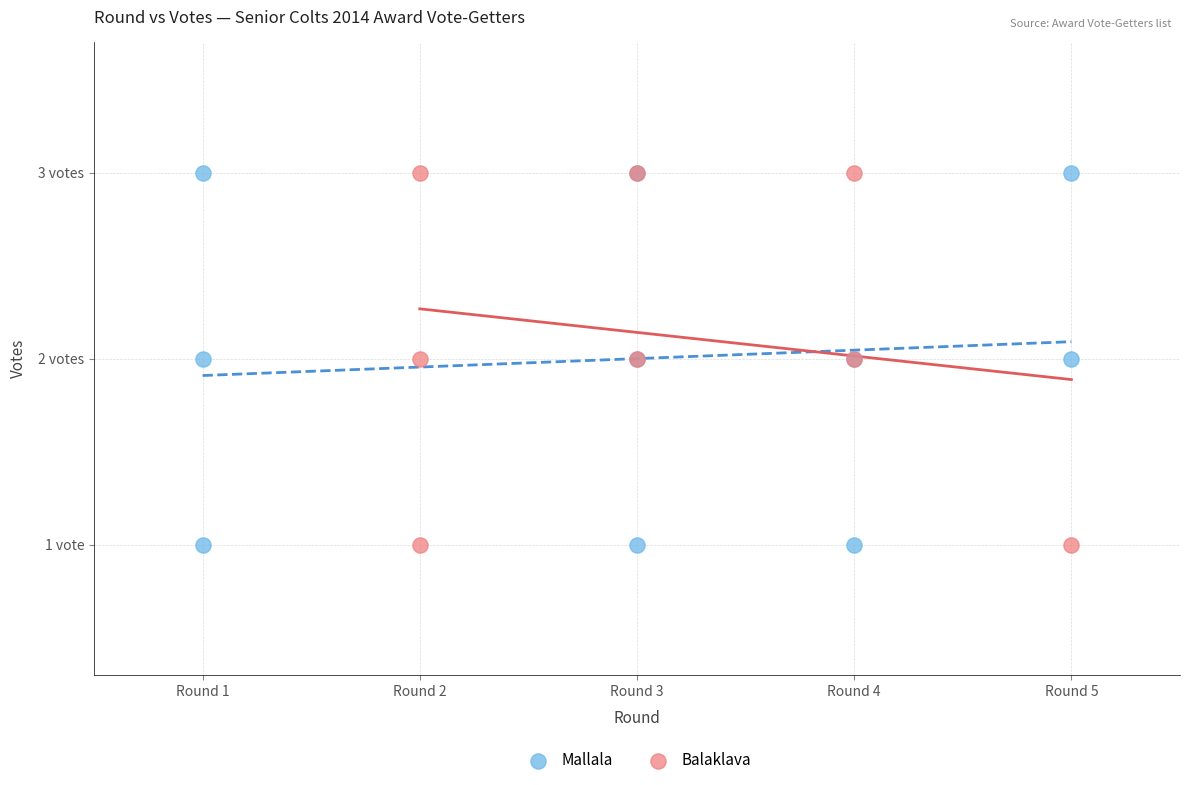

What are all the series names shown in the legend?

Mallala, Balaklava